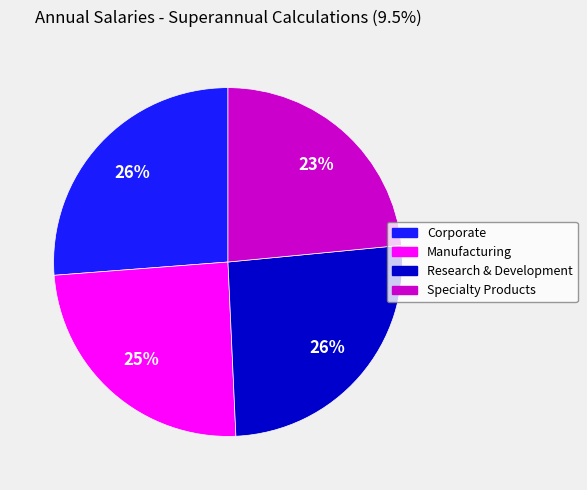

What percentage is the Manufacturing slice, to the nearest percent?

25%